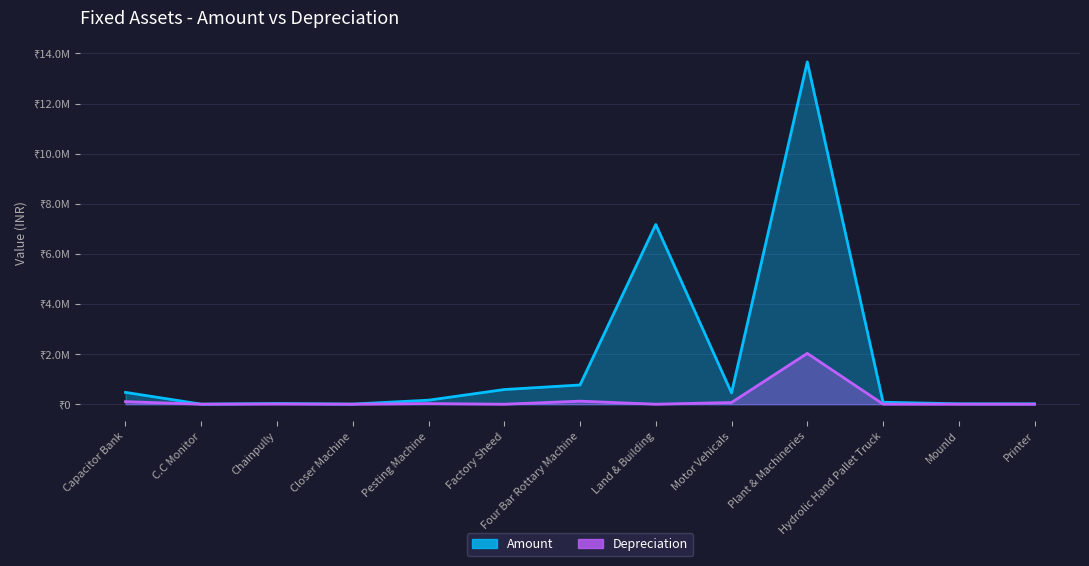

The value of Depreciation at Closer Machine is 441. True or false?

False